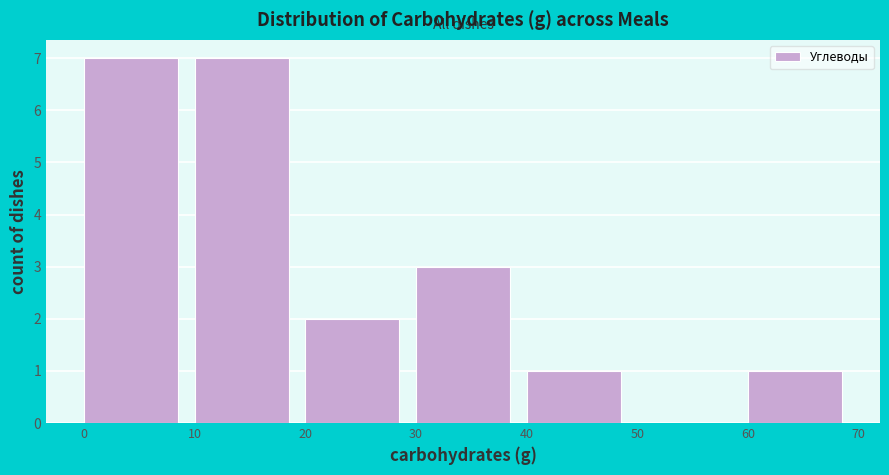

Reading left to right, transcribe this chart: for each bar, give the range it covers on the x-axis and its height. The values are not printed on the chart, so give them approximately, as read against the axis.

0 to 10: 7
10 to 20: 7
20 to 30: 2
30 to 40: 3
40 to 50: 1
50 to 60: 0
60 to 70: 1